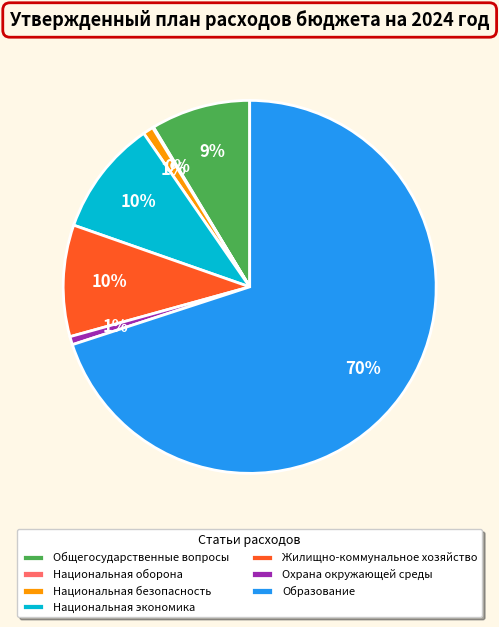

What is the majority slice?

Образование